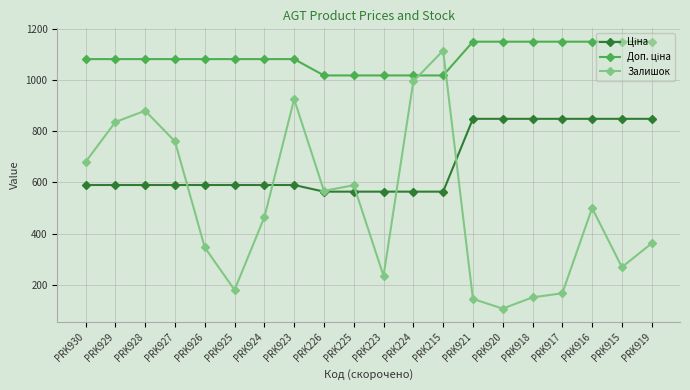

At which category is the sum across all series the highest?

PRK215